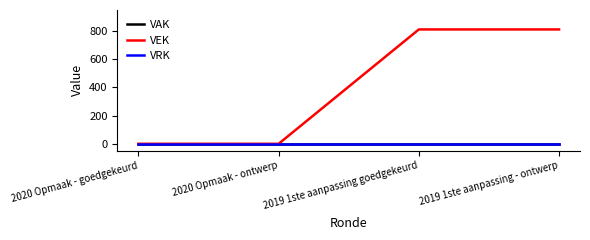

Is this an area chart (filled region under the line)?

No